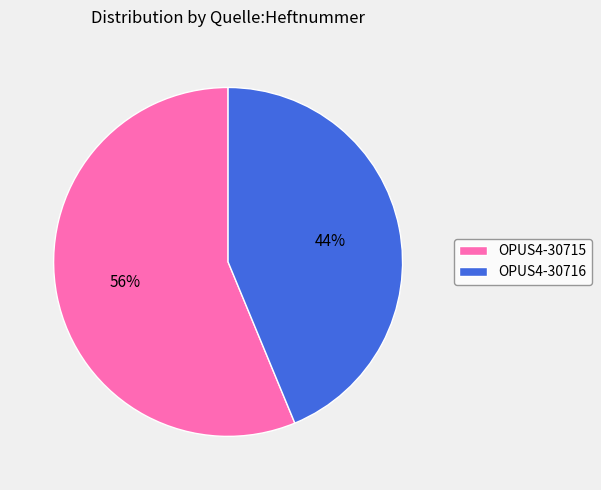

True or false: OPUS4-30715 accounts for 48% of the total.

False